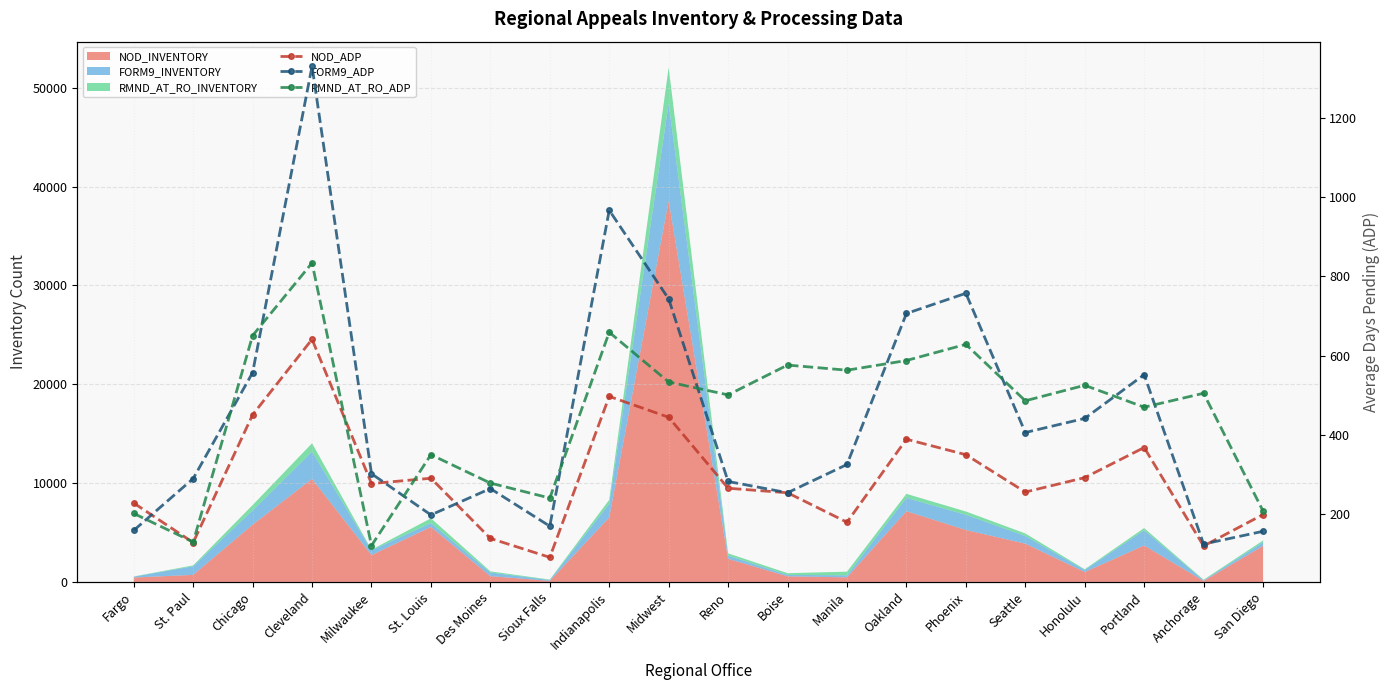

True or false: NOD_ADP has more than 2 interior local peaks.

True